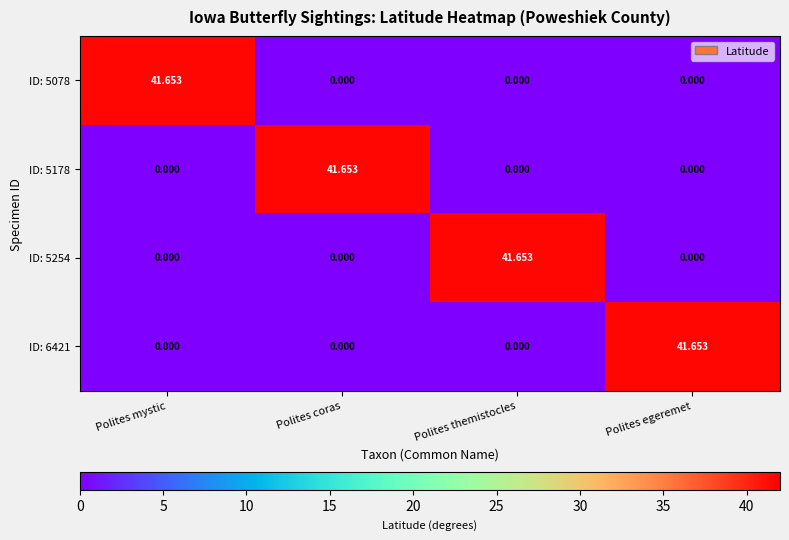

At which category does the chart reach its peak across all series?

Polites mystic